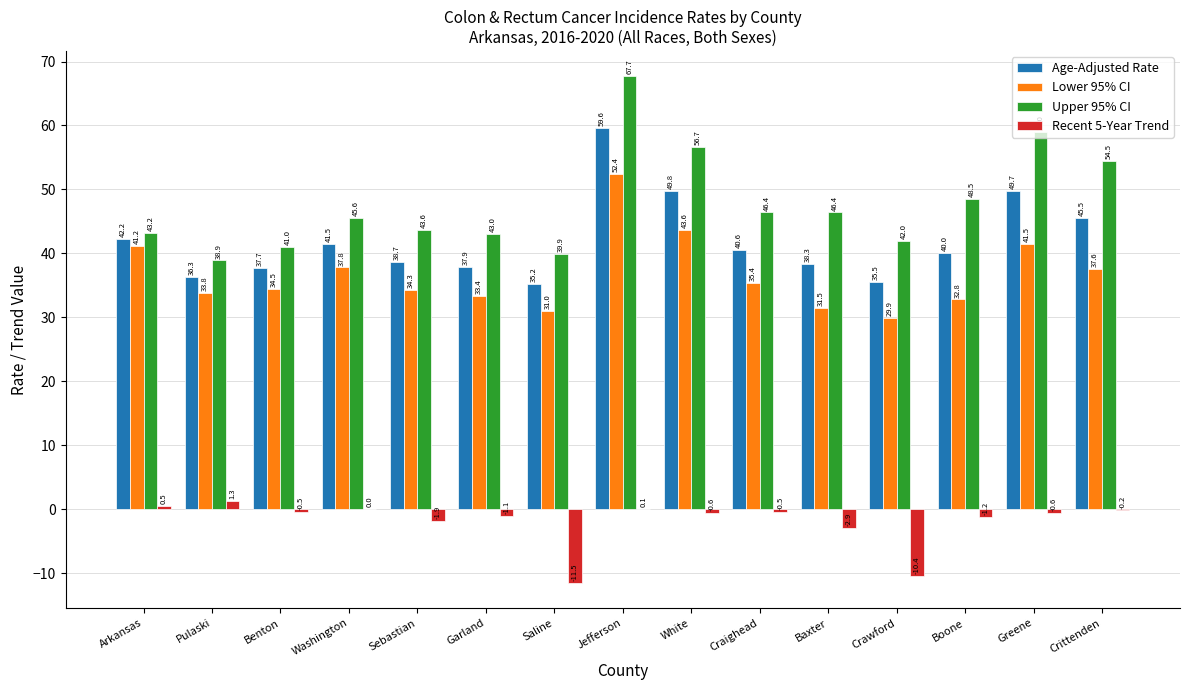

The value of Upper 95% CI at Sebastian is 68.6. True or false?

False